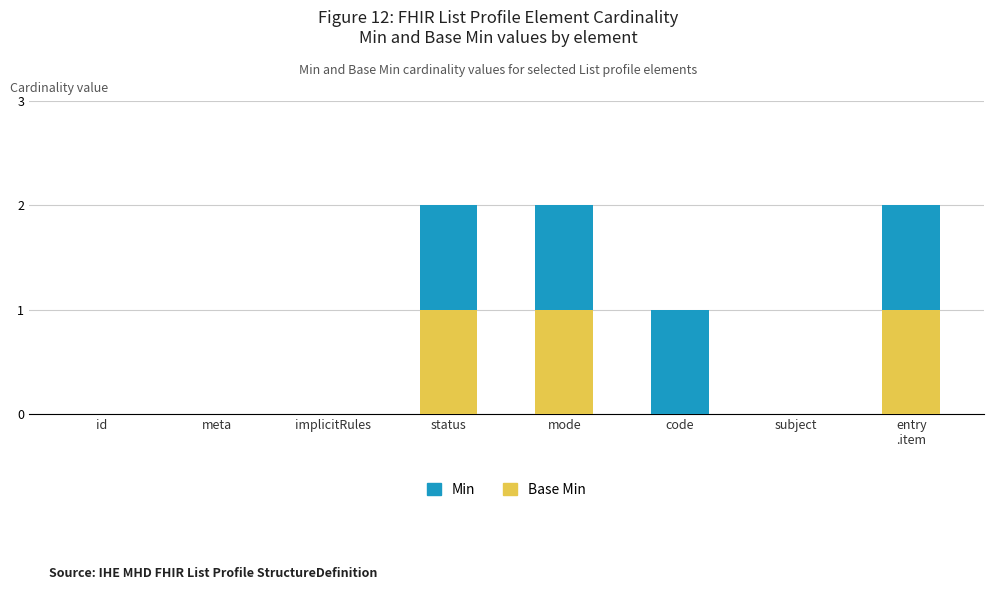

What position from the left is status?

4